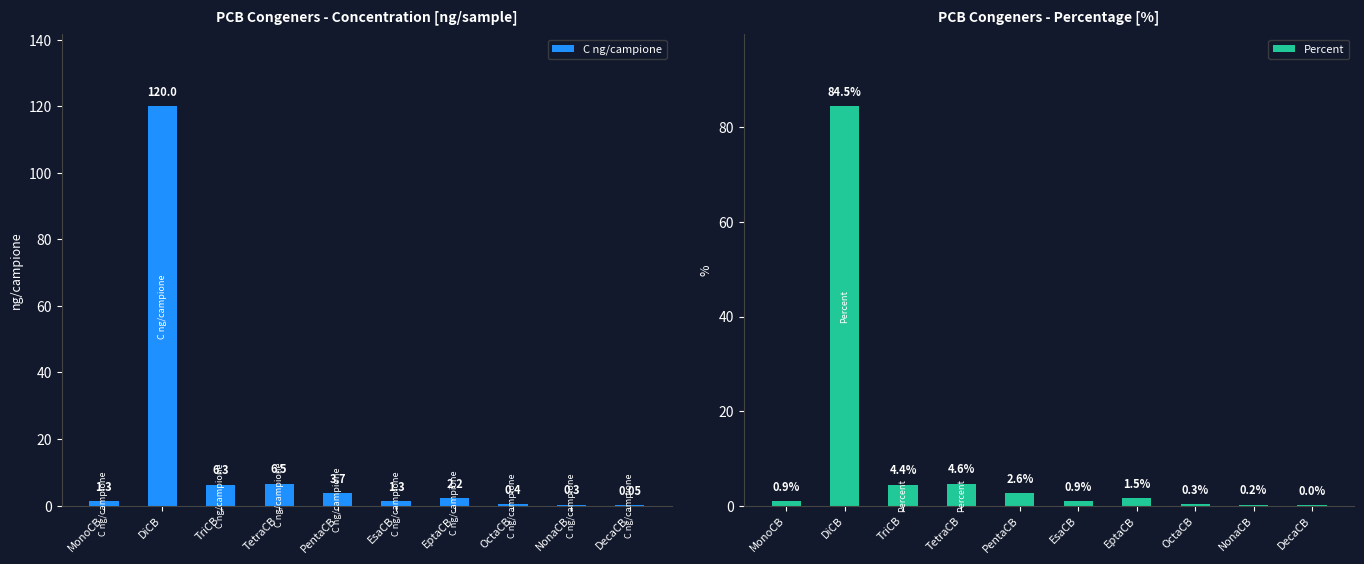

How many bars are there in total?

20